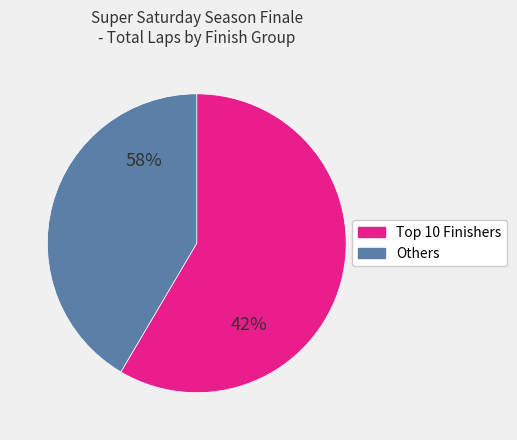

True or false: Andy Major accounts for 1% of the total.

False